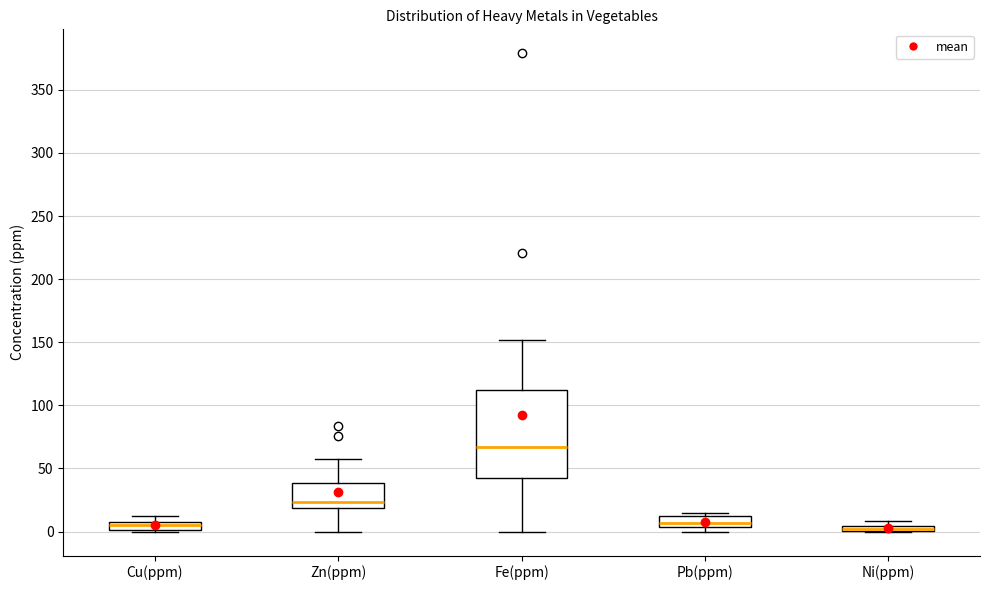

Where is the lower edge of the box for Ni(ppm) on the y-axis? The values are not printed on the chart, so give them approximately, as read against the axis.

0